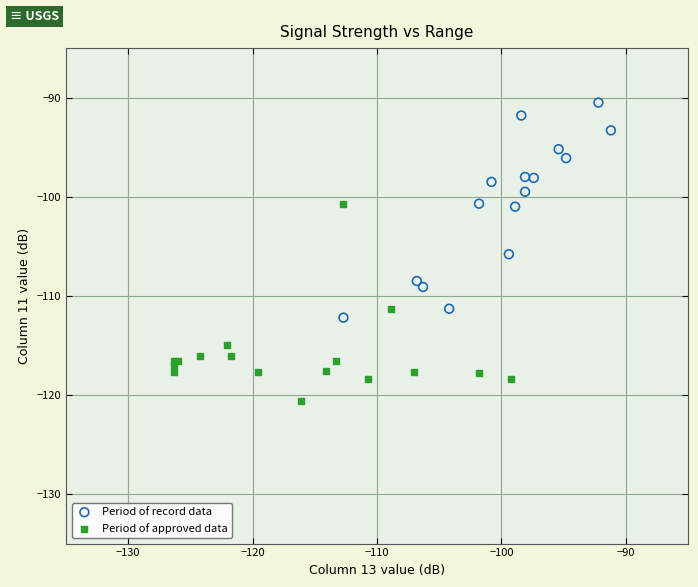

What are all the series names shown in the legend?

Period of record data, Period of approved data